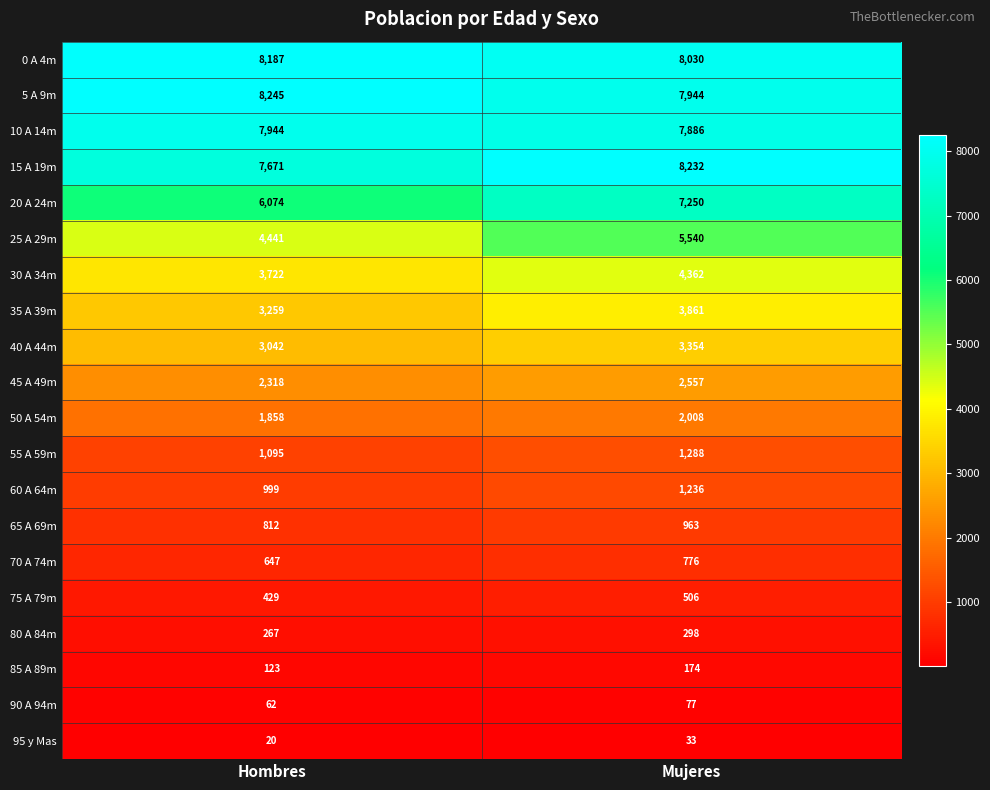

Which series has the widest spread of values?

20 A 24m